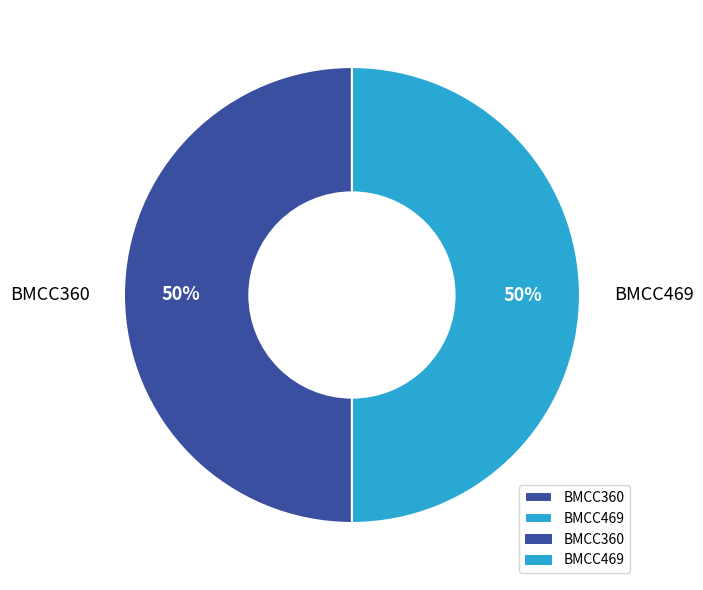

How many slices are in this pie chart?

2